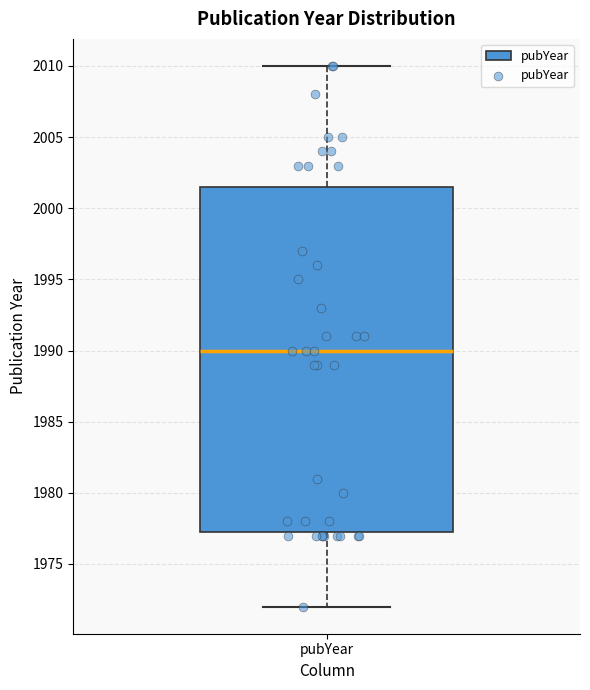

Where does the median line of the box for pubYear sit on the y-axis? The values are not printed on the chart, so give them approximately, as read against the axis.

1990.0